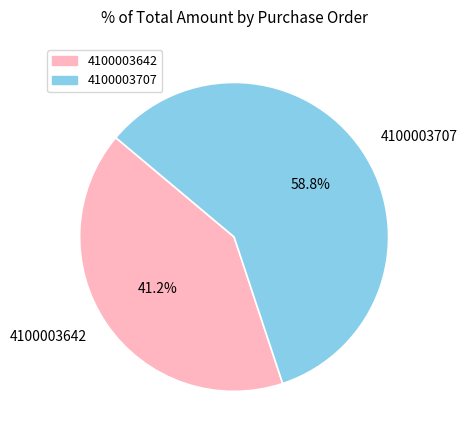

True or false: 4100003642 accounts for 31% of the total.

False